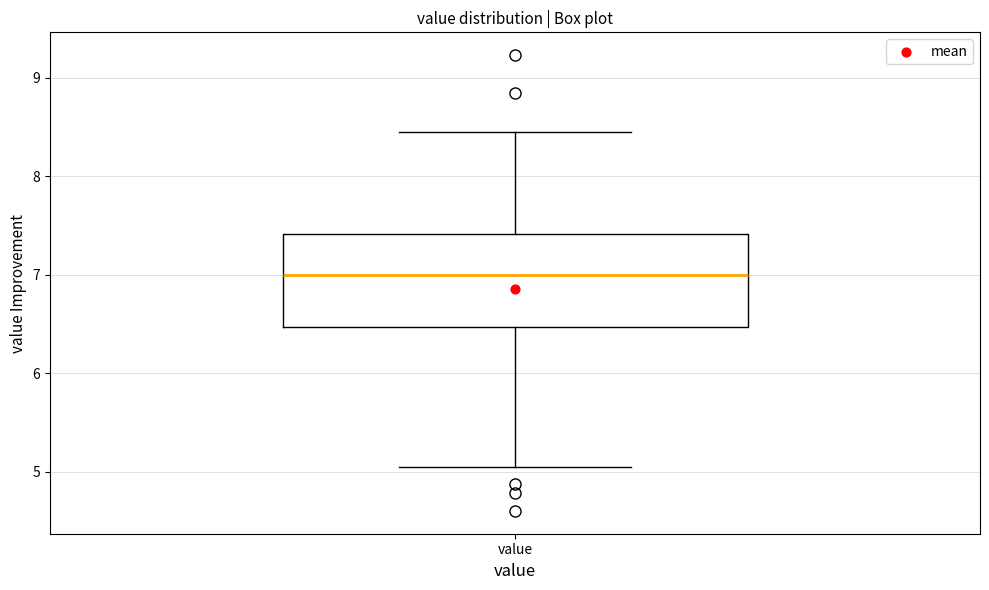

Read this box plot against the y-axis: the position of the median line, the range covered by the box, and the ends of both whiskers. The values are not printed on the chart, so give them approximately, as read against the axis.

median 7.0, box 6.5 to 7.4, whiskers 5.1 to 8.5